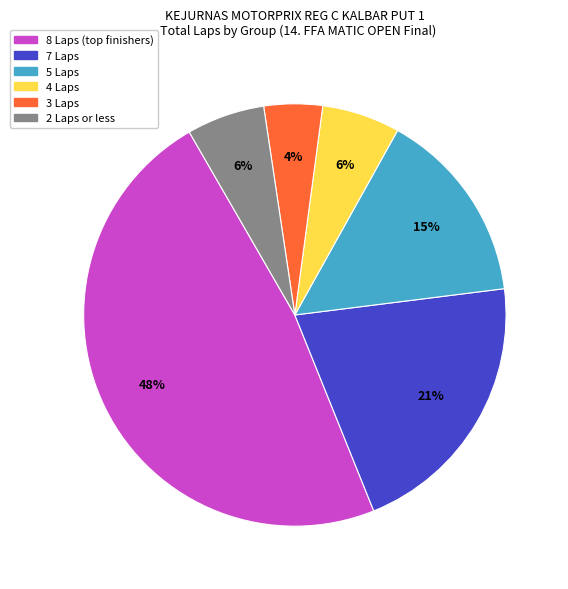

Is there a majority slice in this chart?

No